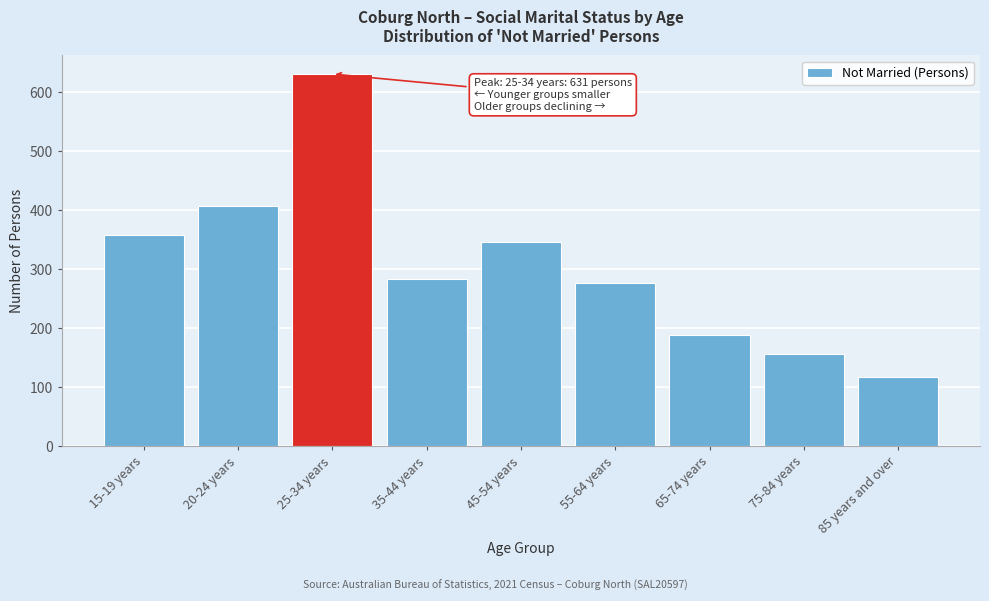

Reading left to right, extract all data points from this chart.

15-19 years=359	20-24 years=408	25-34 years=631	35-44 years=283	45-54 years=346	55-64 years=277	65-74 years=189	75-84 years=157	85 years and over=117